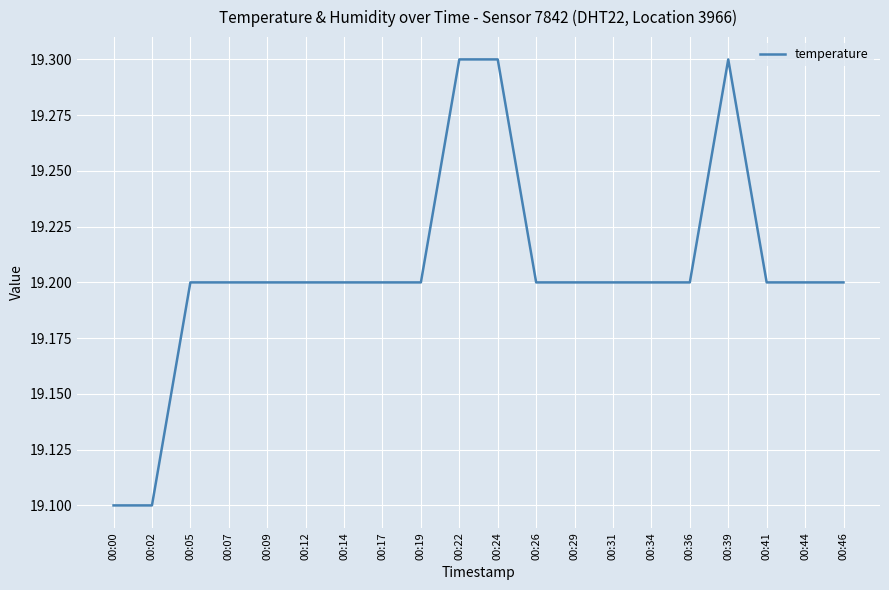

What is the sum of all values?

384.1